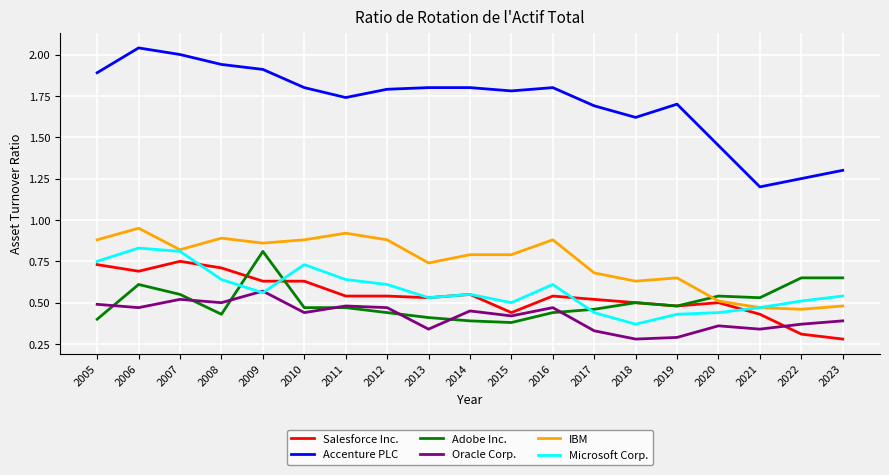

Where is the first local maximum for Microsoft Corp.?

2006